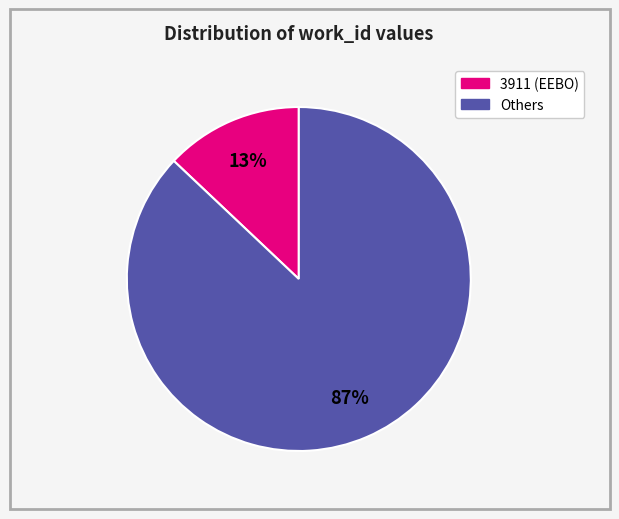

How many slices are in this pie chart?

2